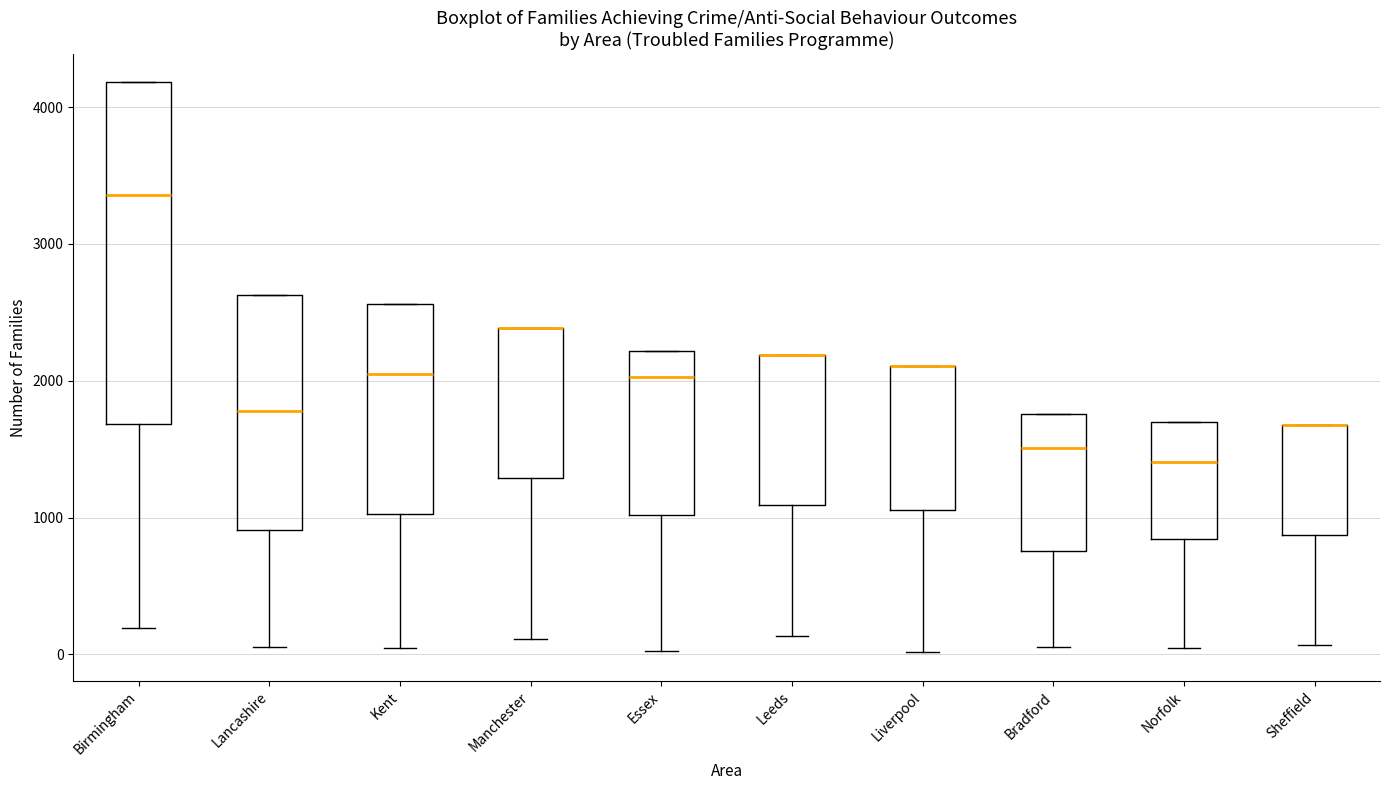

Where is the upper edge of the box for Manchester on the y-axis? The values are not printed on the chart, so give them approximately, as read against the axis.

2400